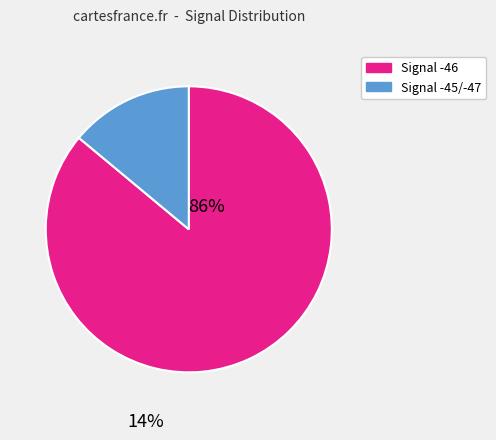

How many slices are in this pie chart?

2